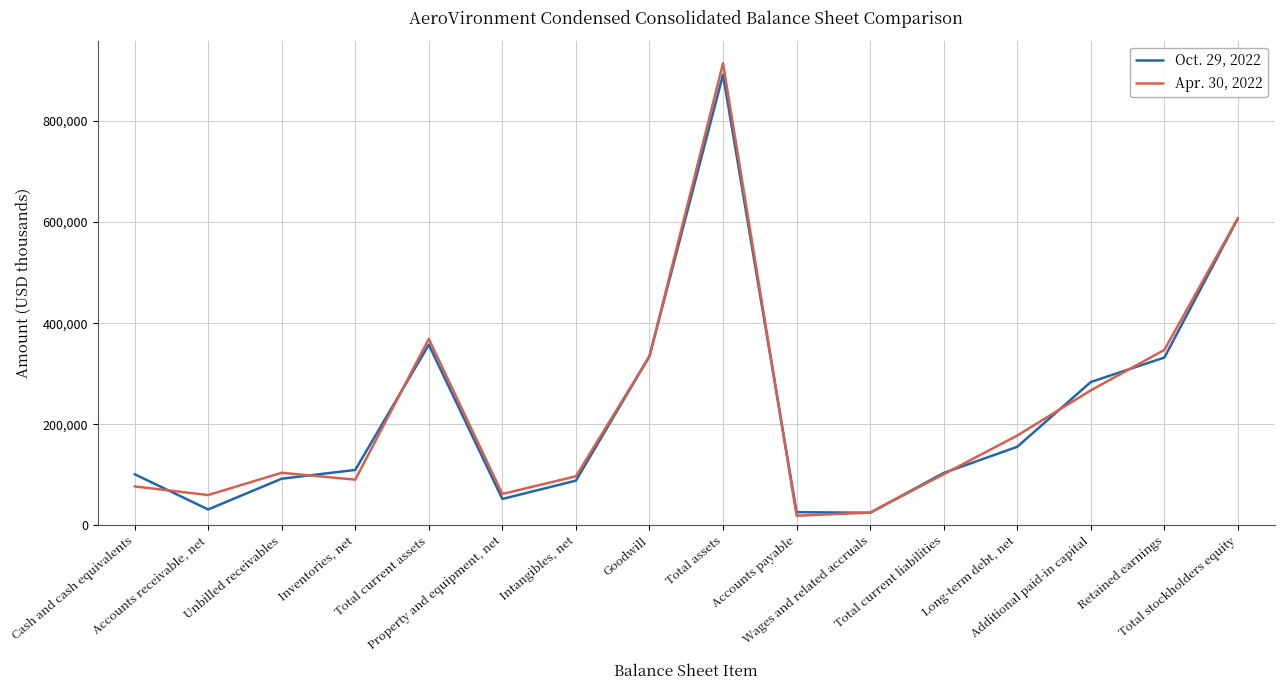

Rank the series by their maximum value, from lowest to highest.

Oct. 29, 2022, Apr. 30, 2022